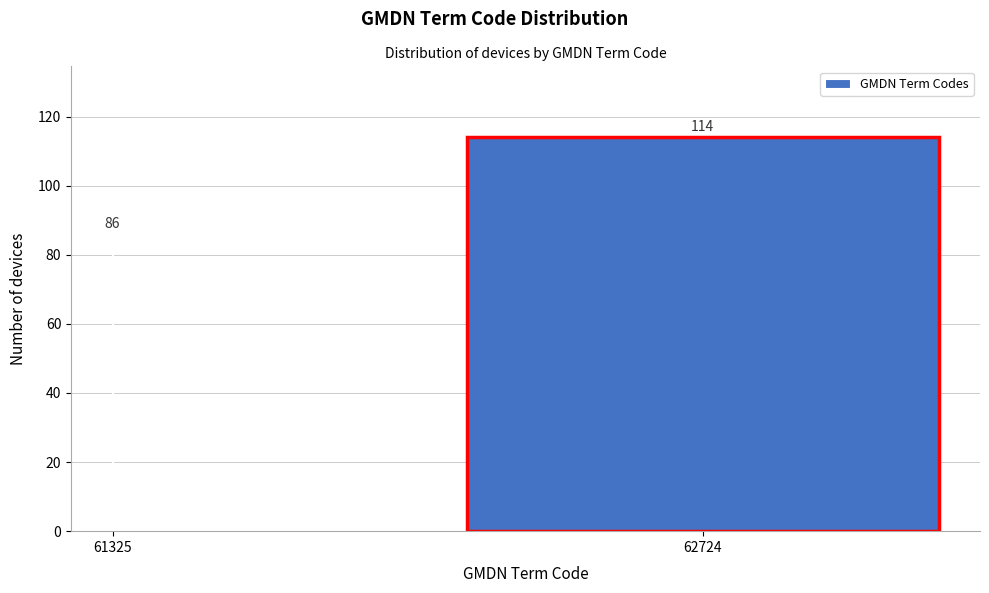

Reading left to right, list all the values displayed in this chart.

86	114